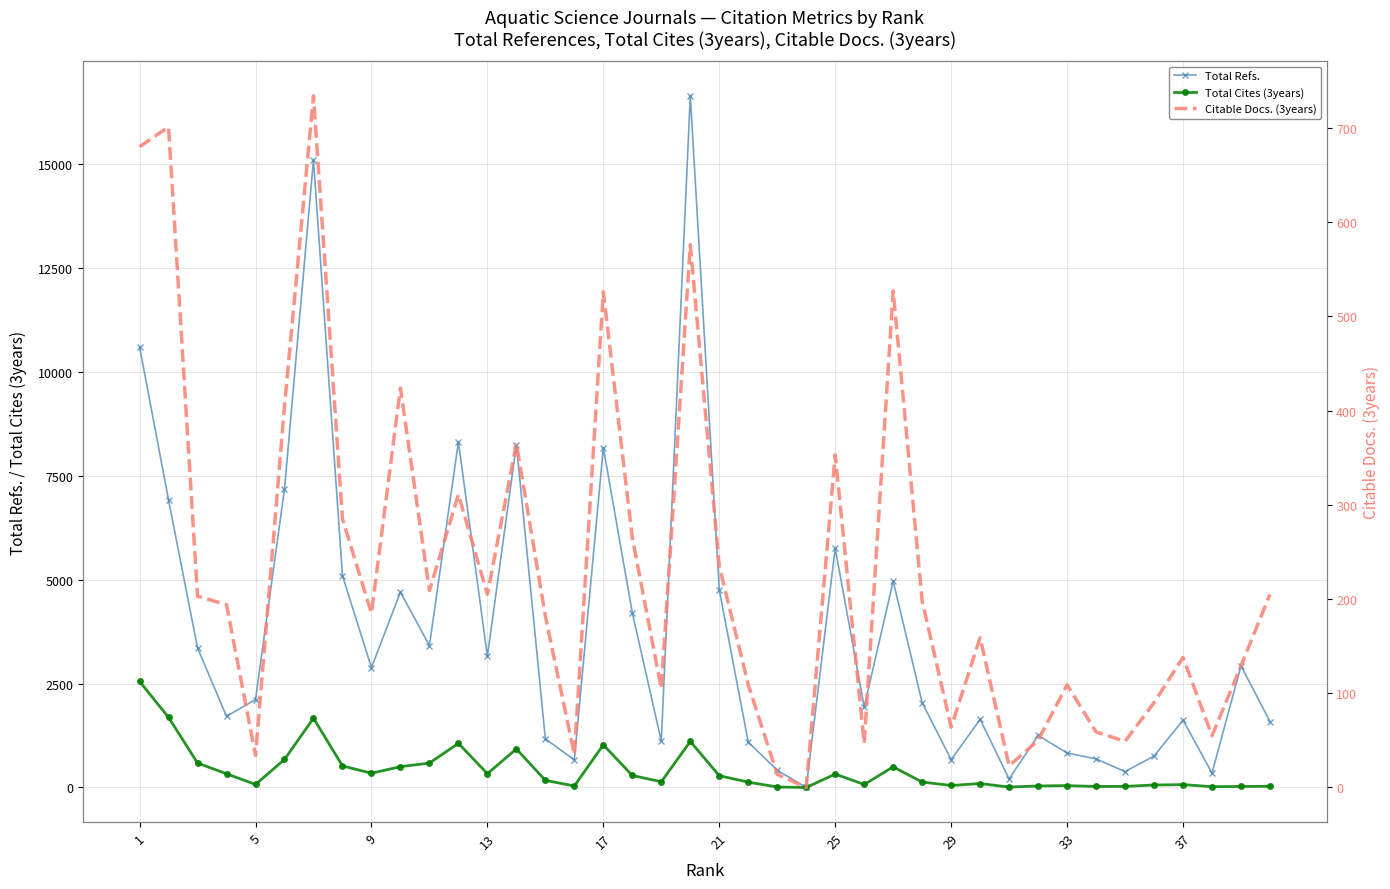

How many values in the Citable Docs. (3years) series are below 194?

20